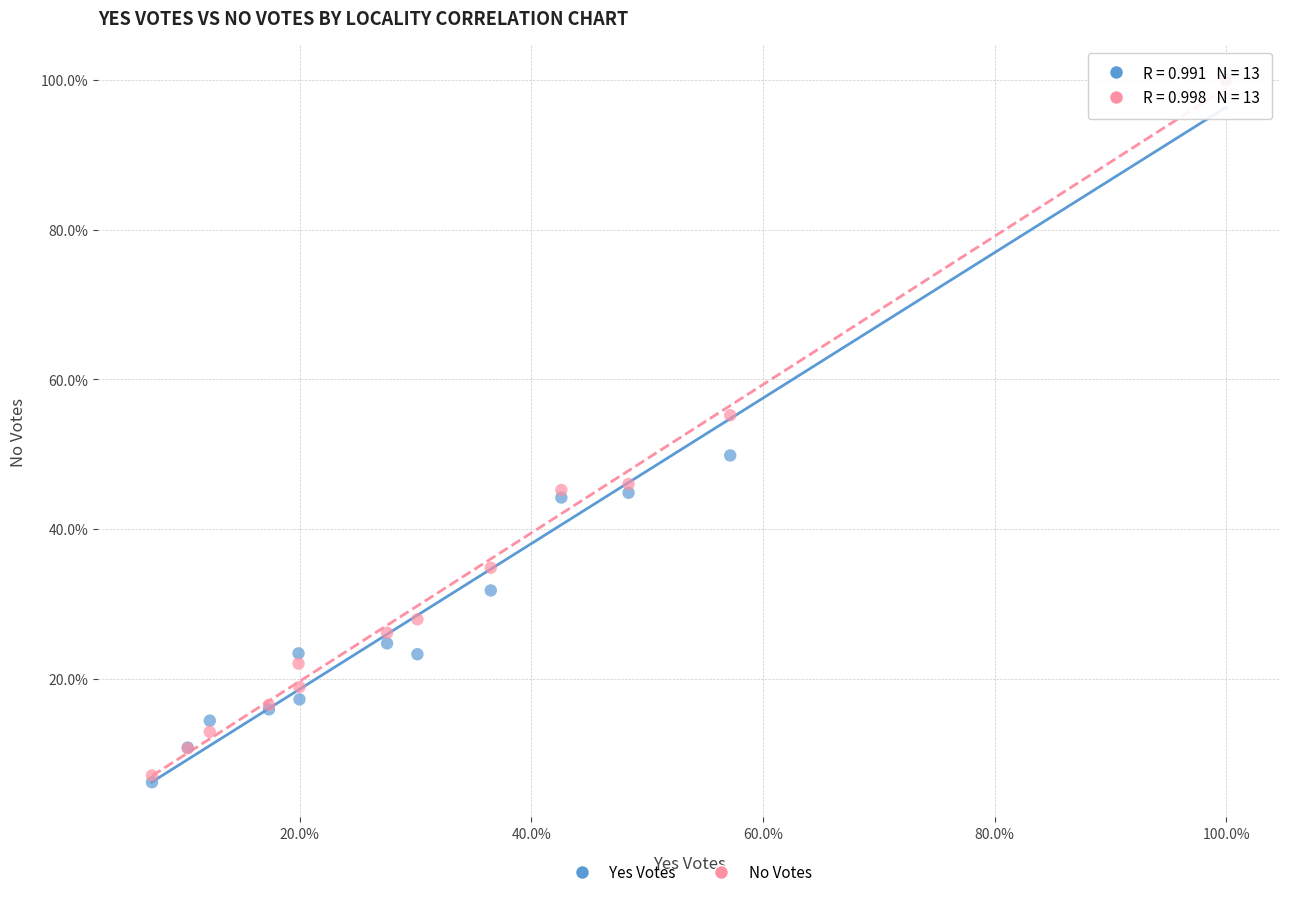

What are all the series names shown in the legend?

Yes Votes, No Votes